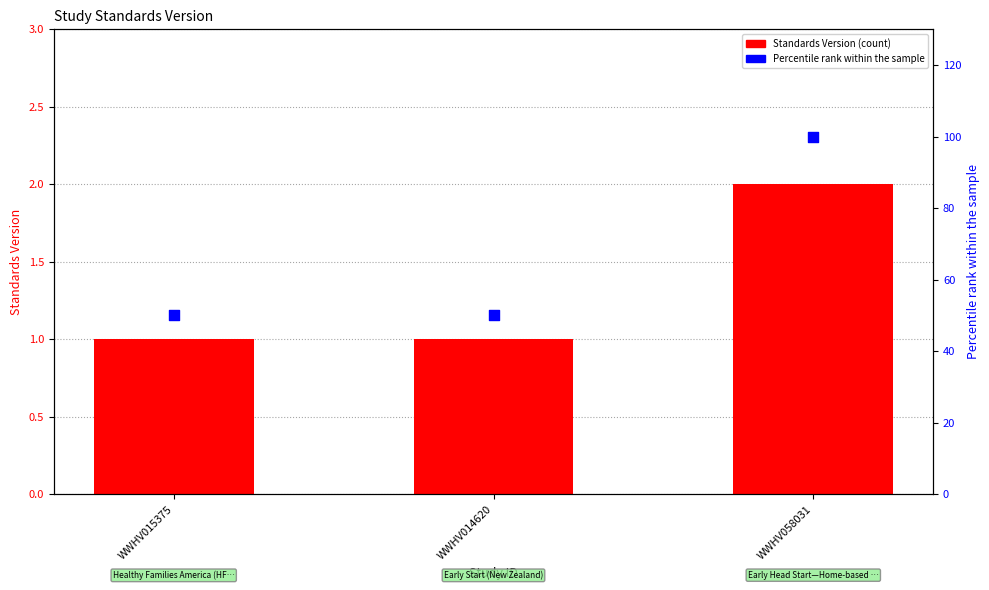

Which series has the widest spread of Y values?

Percentile rank within sample